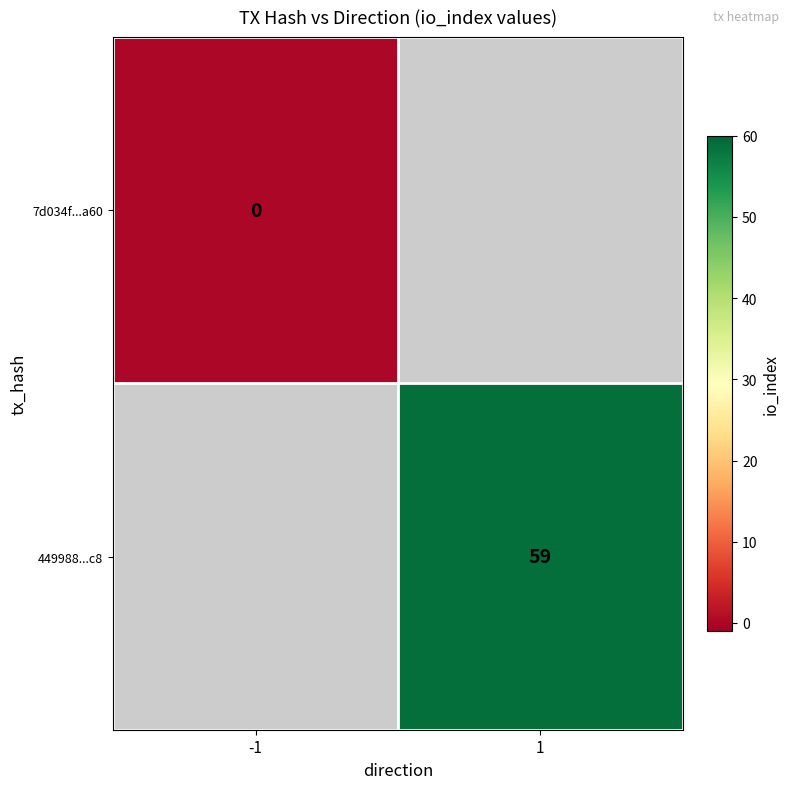

Is the value of 7d034f...a60 at -1 greater than the value of 449988...c8 at 1?

No